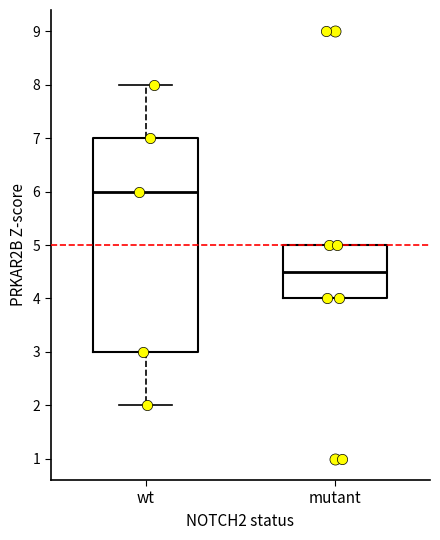

Where is the upper edge of the box for wt on the y-axis? The values are not printed on the chart, so give them approximately, as read against the axis.

7.0